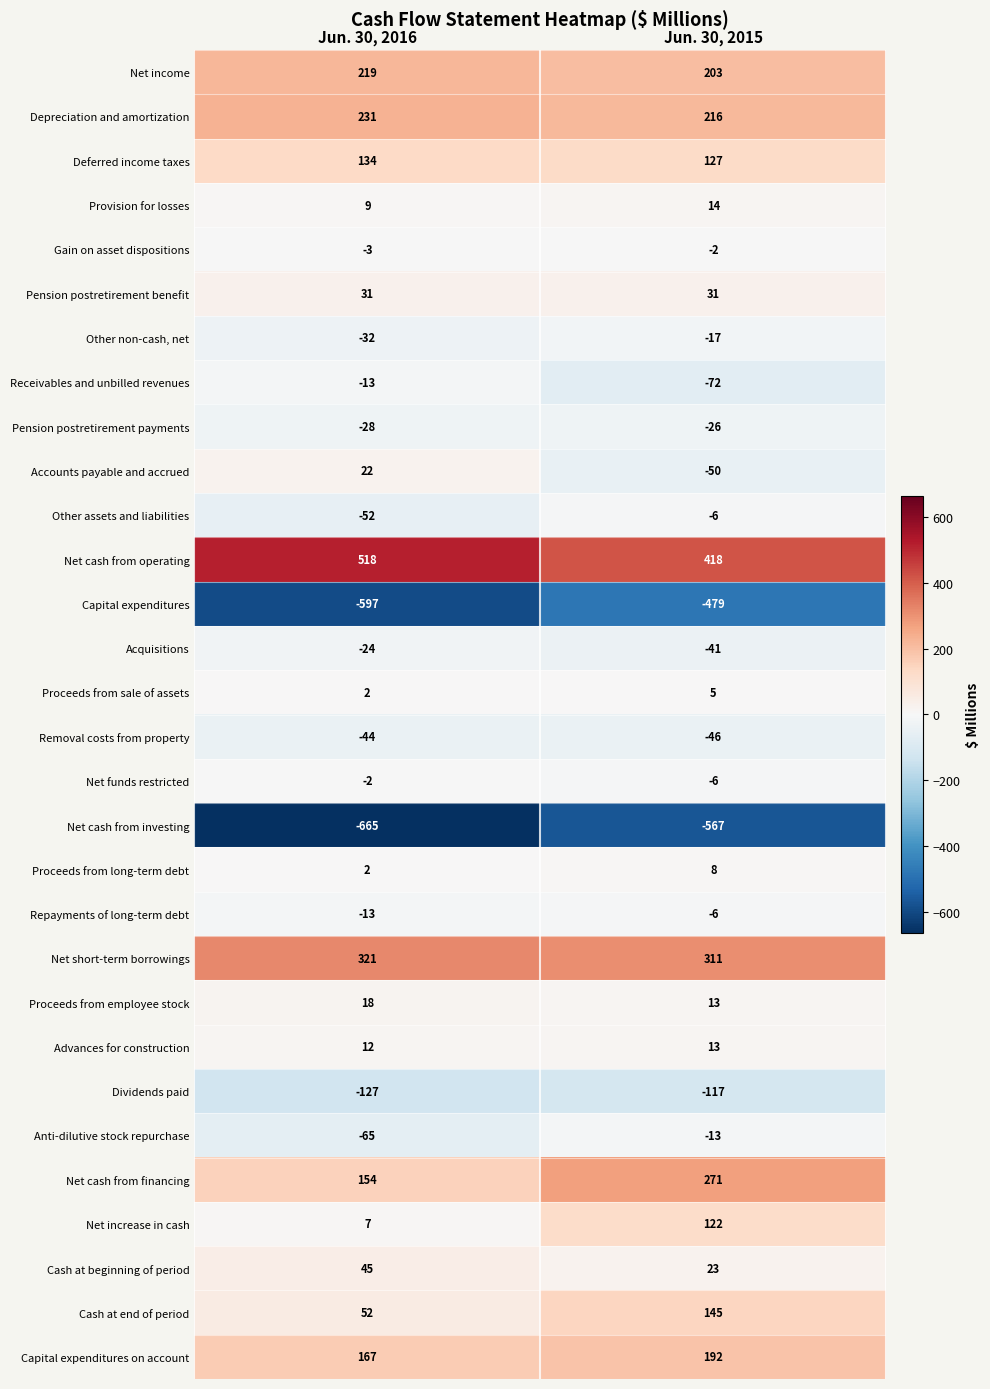

What value does the Capital expenditures series have at Jun. 30, 2016?

-597